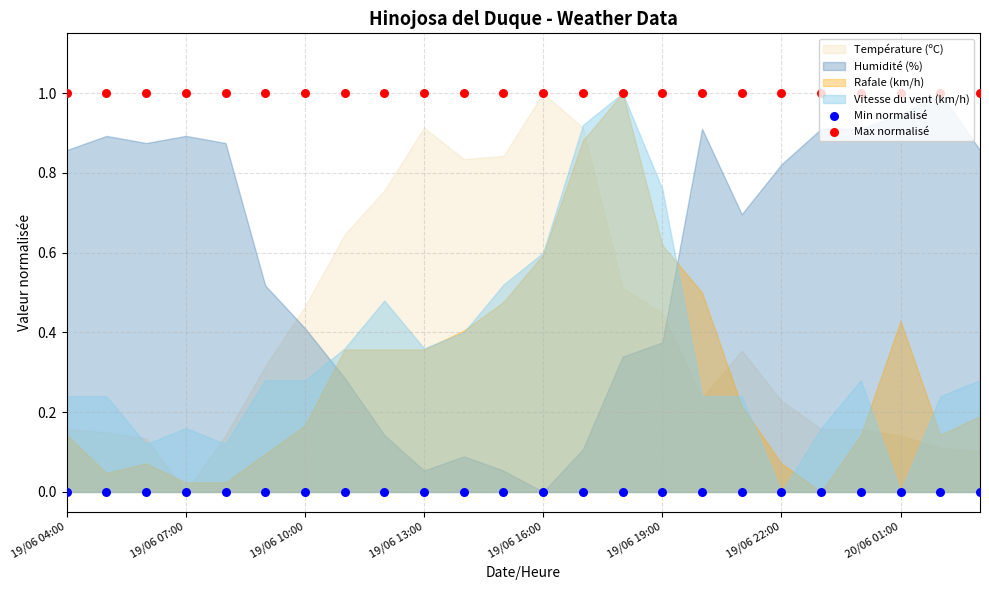

Which series reaches the minimum Y coordinate?

Min normalisé